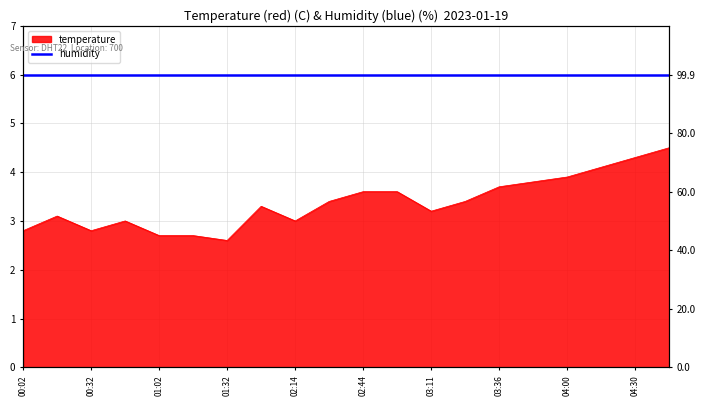

What is the change in value from 02:14 to 02:44?

+0.6